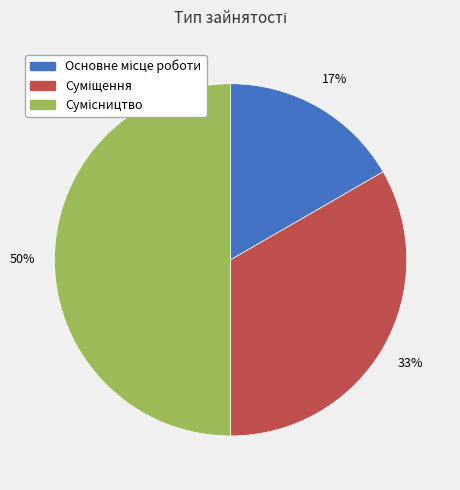

To the nearest percent, what is the average slice percentage?

33%